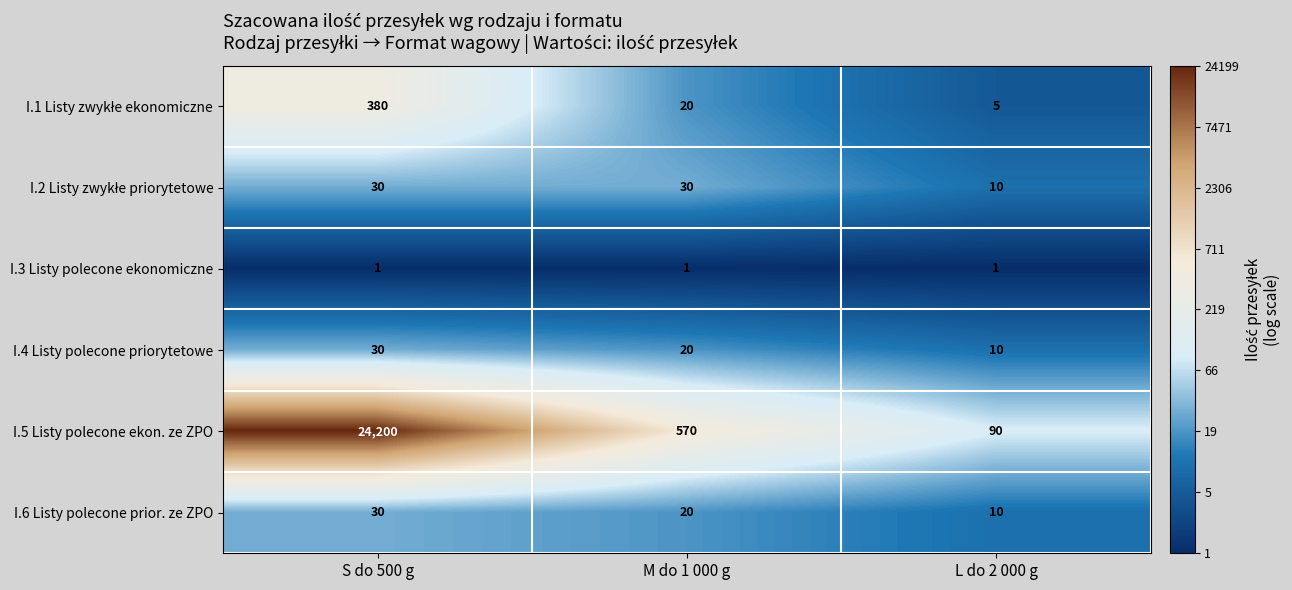

What is the spread (max minus min) of values at M do 1 000 g?

569